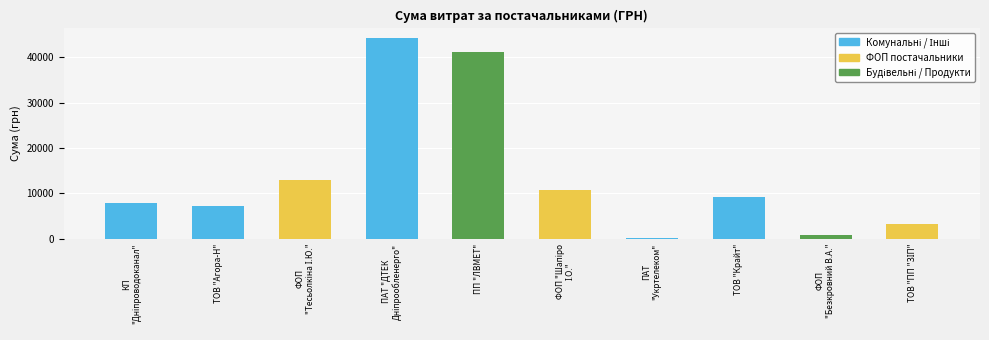

What value does the data have at ПП "ЛВМЕТ"?

41121.0